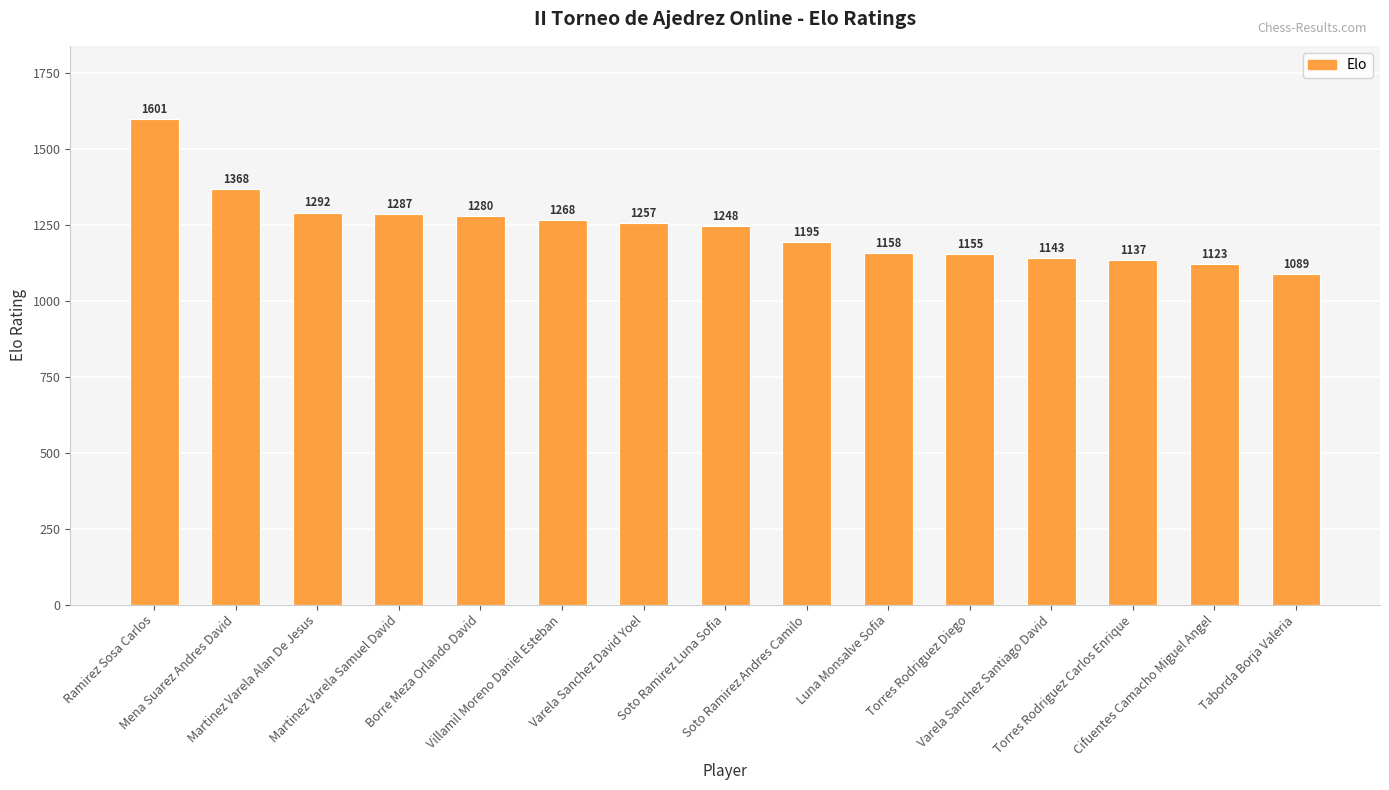

What position from the right is Martinez Varela Samuel David?

12